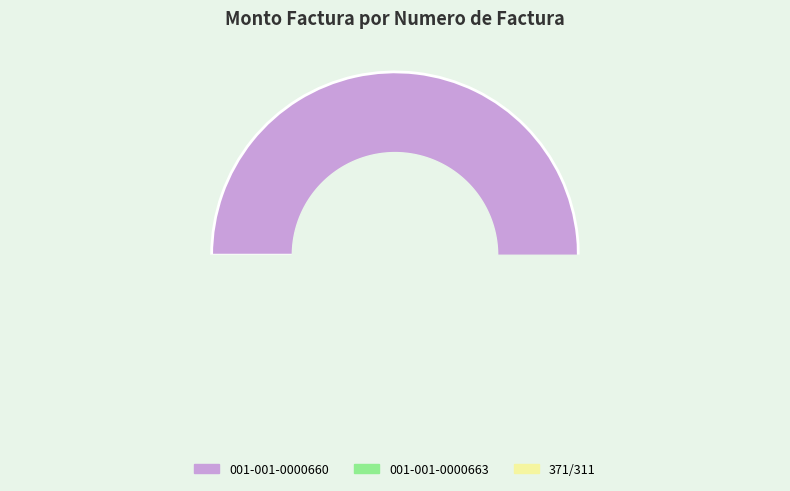

Which slice represents more than half of the pie?

001-001-0000660